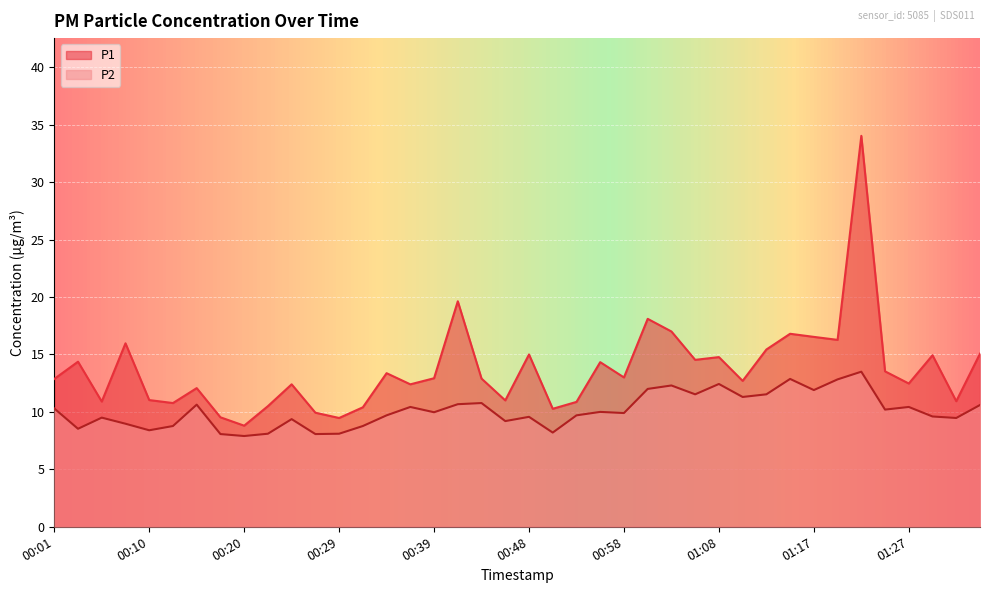

List the series in order of their peak value, highest first.

P1, P2